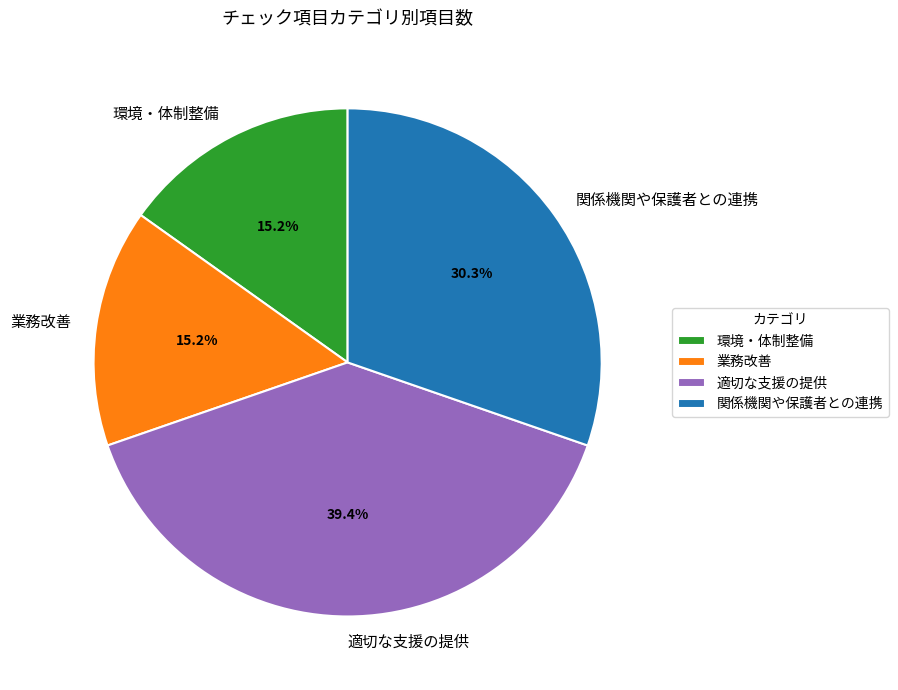

Which category has the biggest portion of the pie?

適切な支援の提供